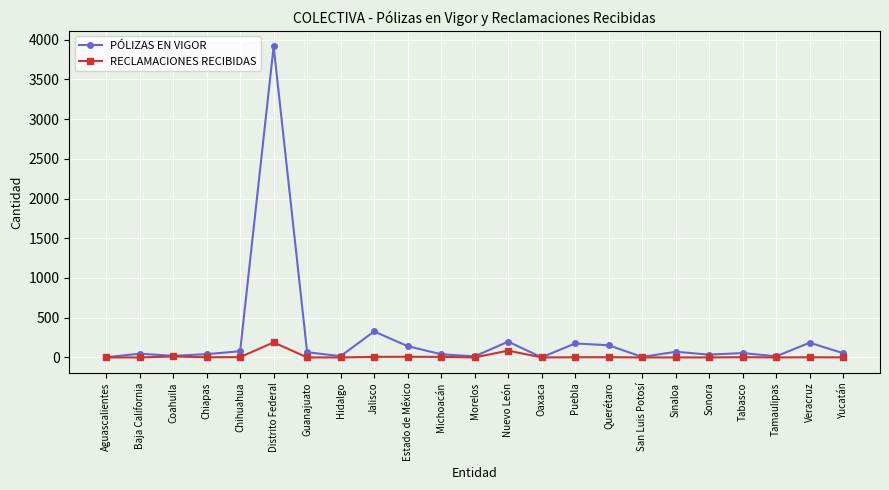

Which series has the widest spread of values?

PÓLIZAS EN VIGOR